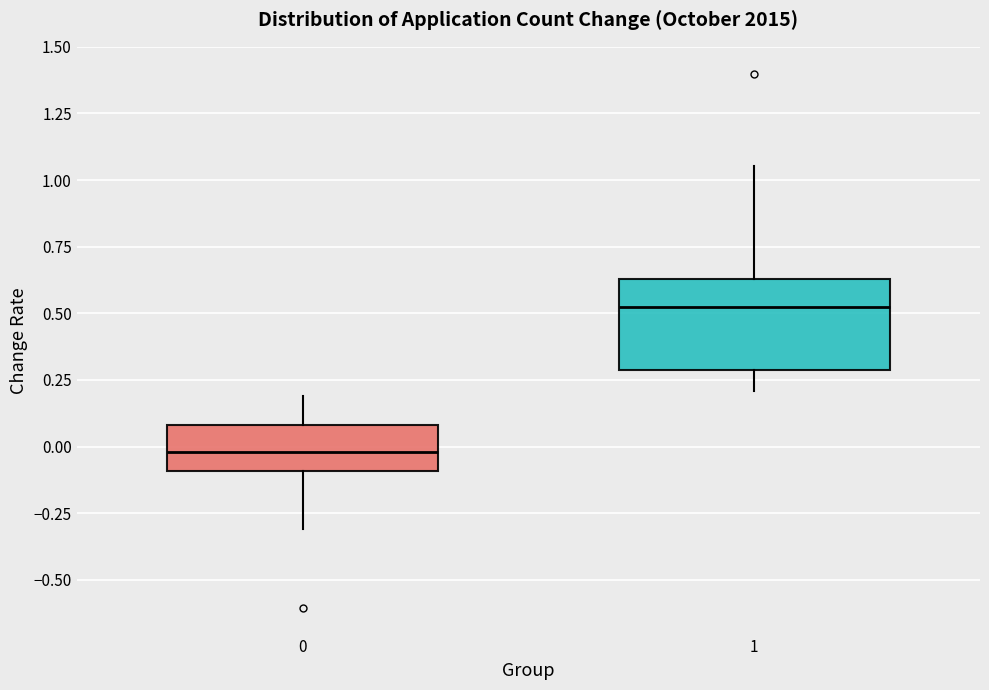

Which box is the tallest, from its lower edge to its upper edge?

1